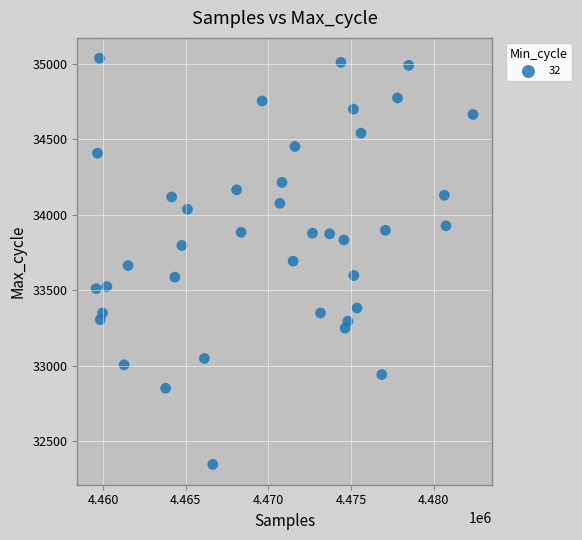

What is the range of X values (max minus min)?

22794